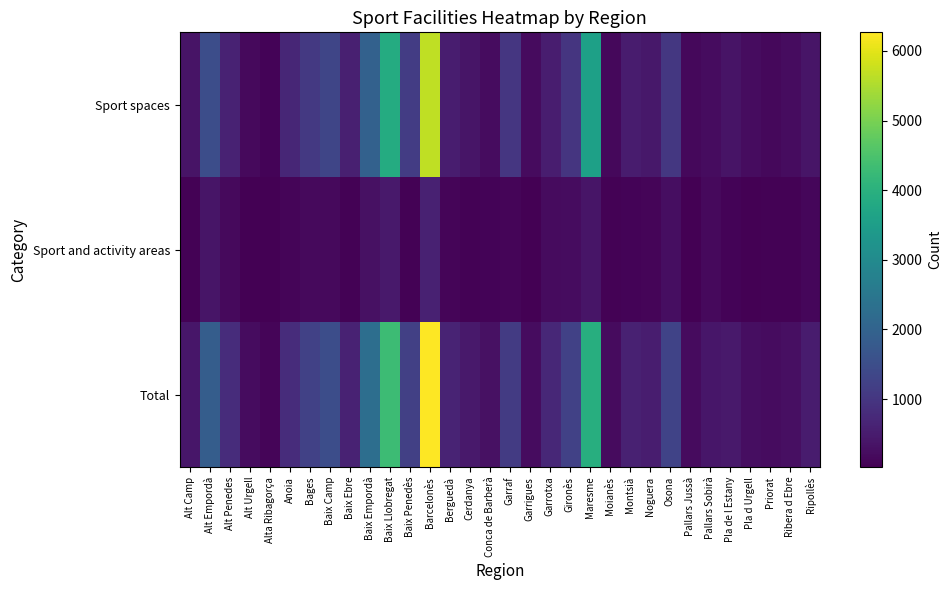

How many series are shown in this chart?

3